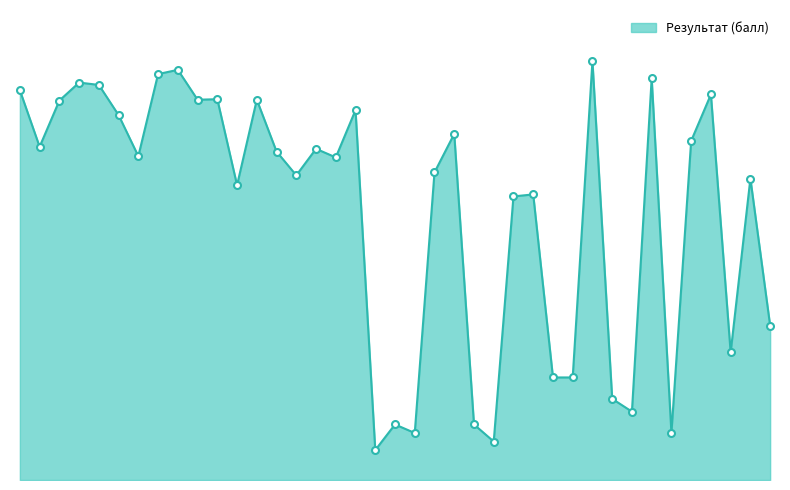

Does the chart have visible grid lines?

No